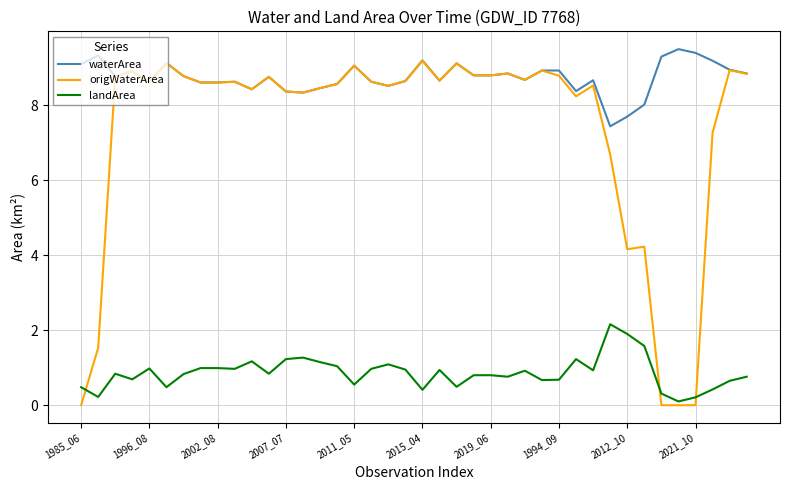

True or false: landArea and waterArea cross at least once.

False